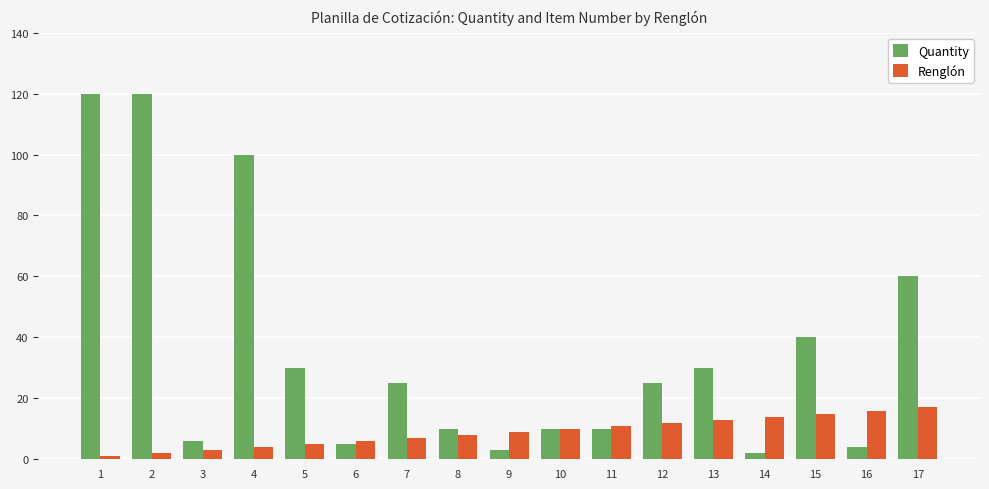

Reading left to right, transcribe all the data shown in this chart.

Quantity: 120	120	6	100	30	5	25	10	3	10	10	25	30	2	40	4	60
Renglón: 1	2	3	4	5	6	7	8	9	10	11	12	13	14	15	16	17